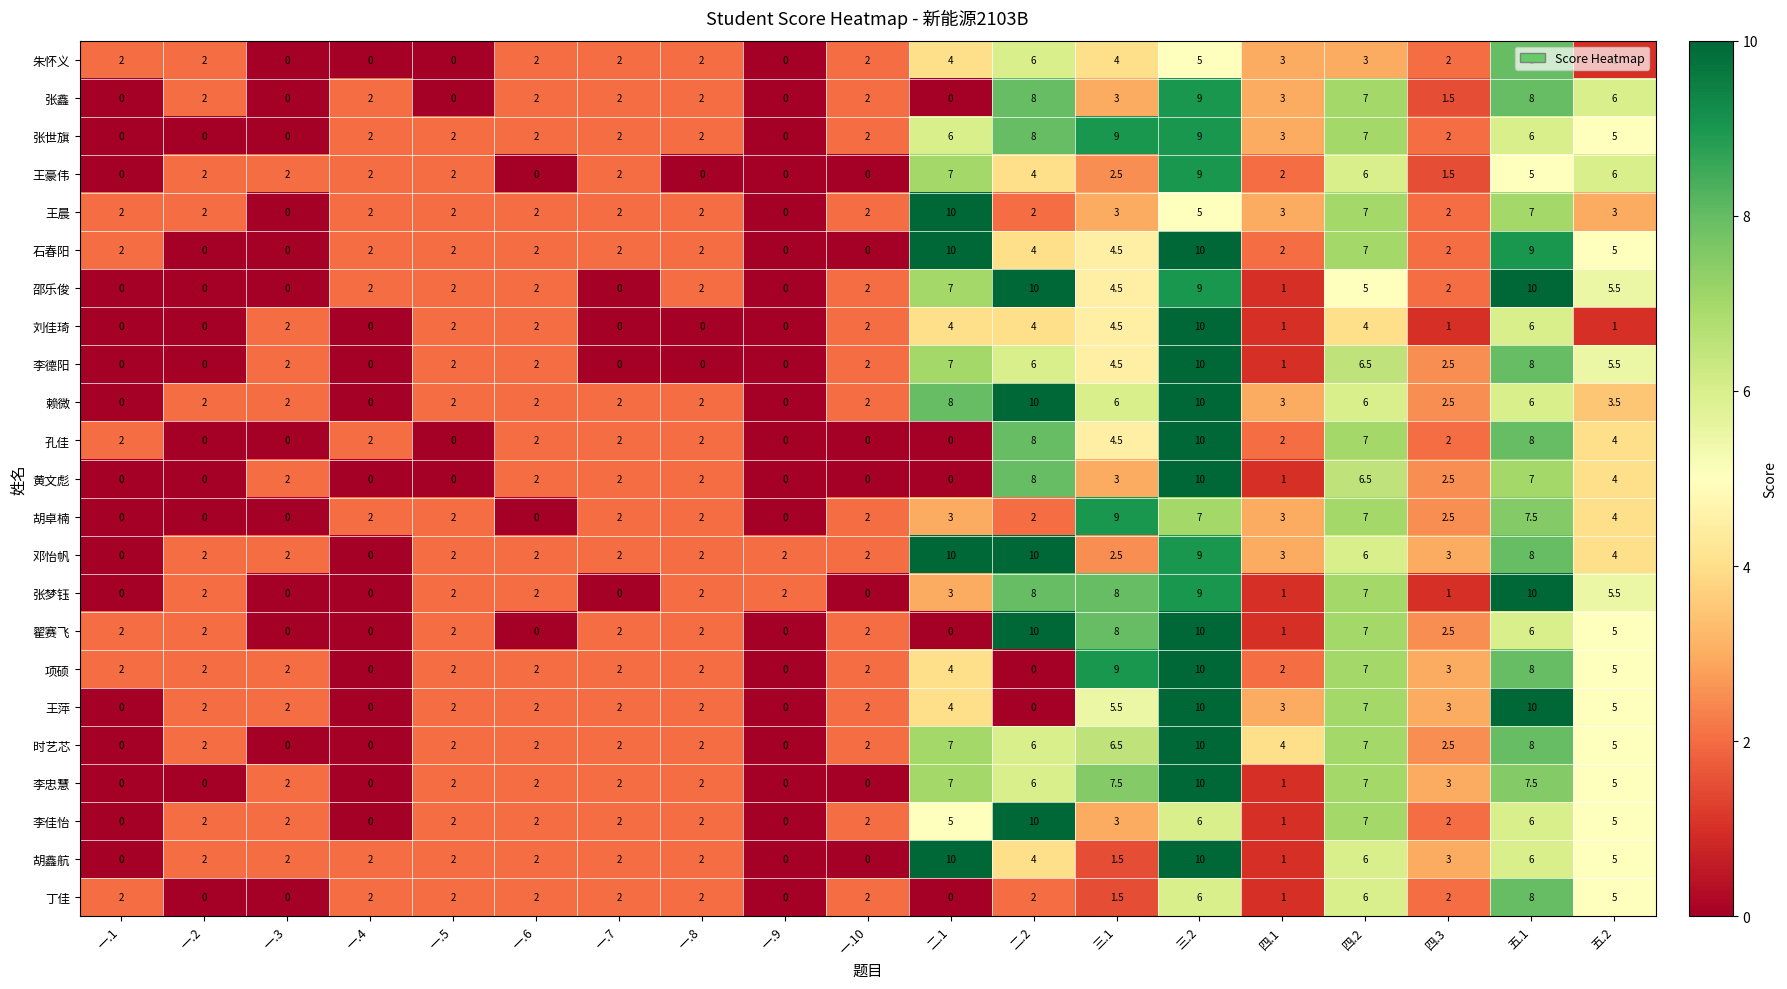

How many values in the 王晨 series are below 2?

2